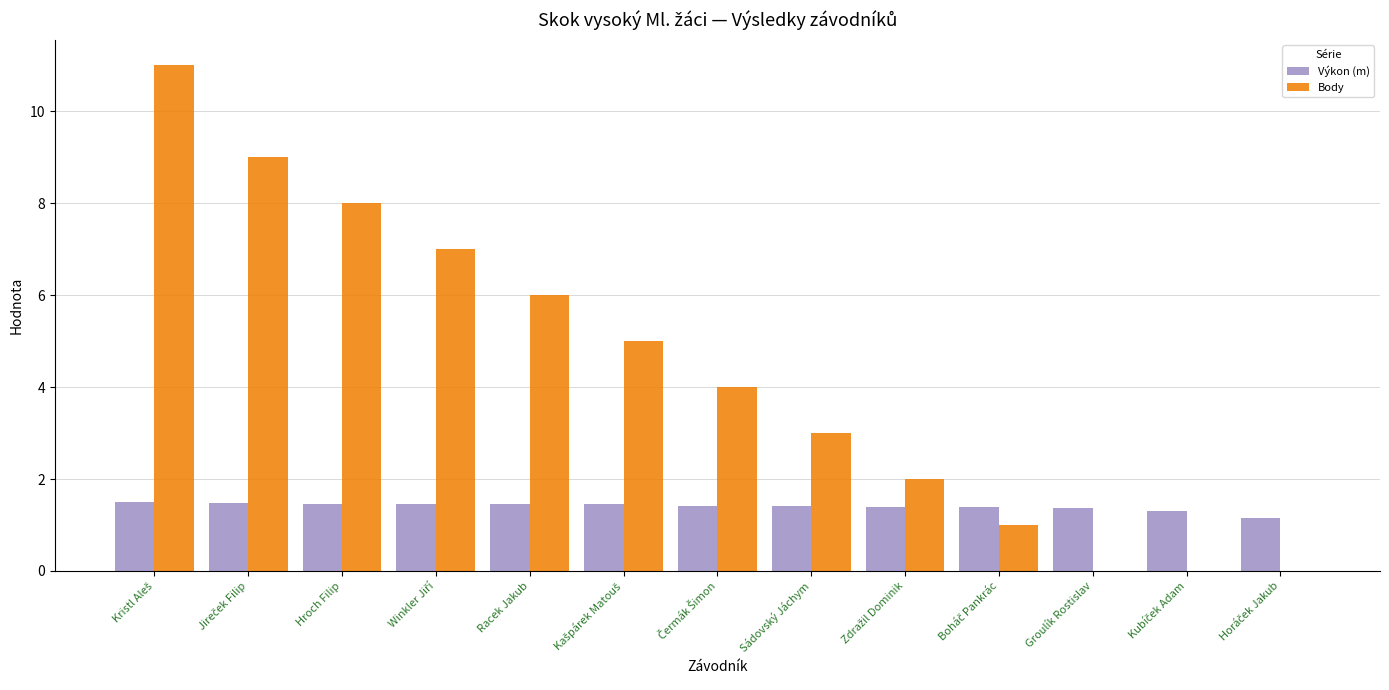

What is the maximum value for Výkon (m)?

1.5